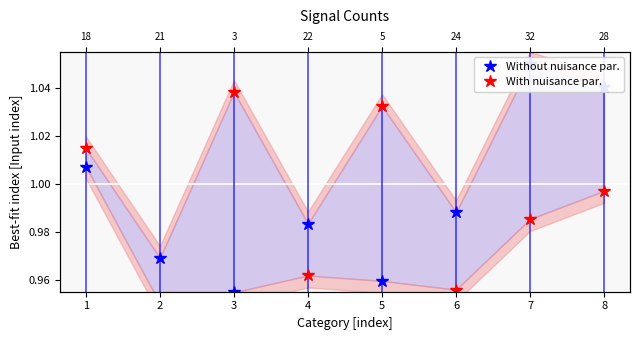

Reading left to right, extract all data points from this chart.

Without nuisance par.: 1.0	1.0	1.0	1.0	1.0	1.0	1.1	1.0
With nuisance par.: 1.0	0.9	1.0	1.0	1.0	1.0	1.0	1.0